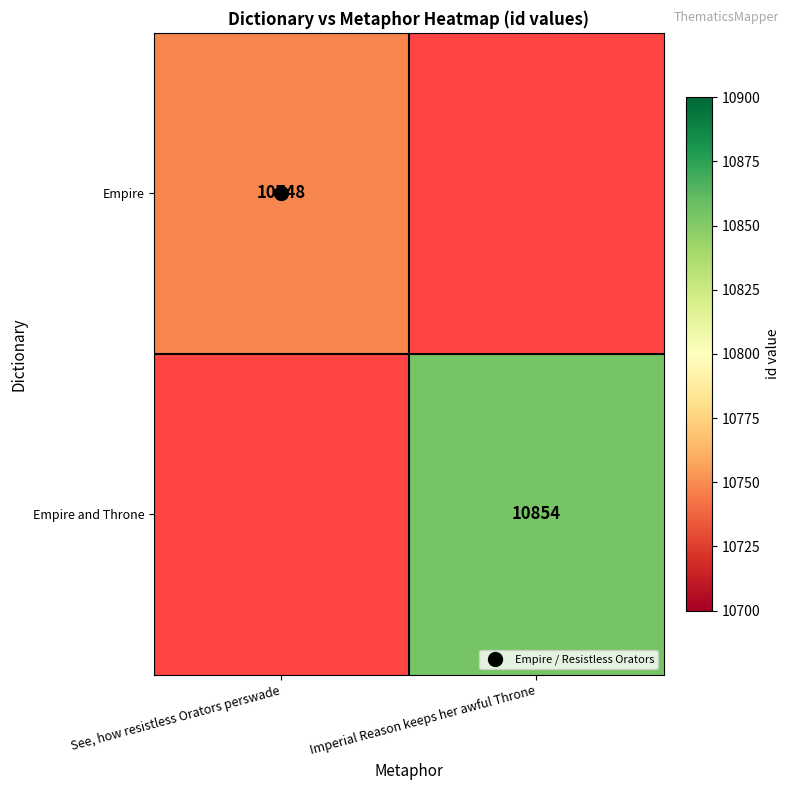

Which label corresponds to the largest value in the chart?

Imperial Reason keeps her awful Throne